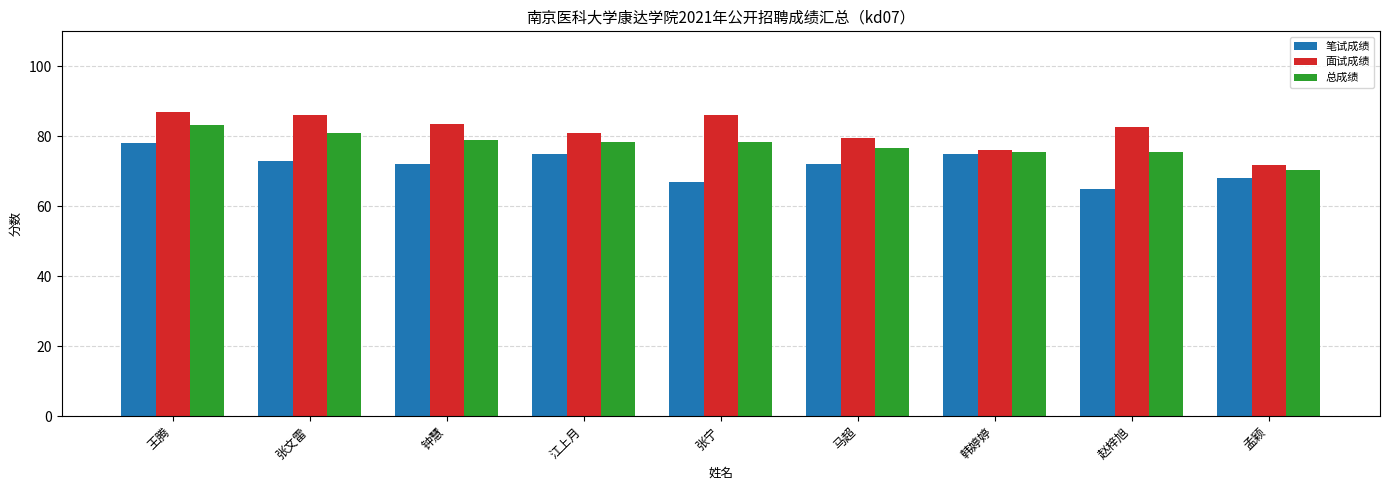

What is the difference between the highest and lowest values at 赵梓旭?

17.6